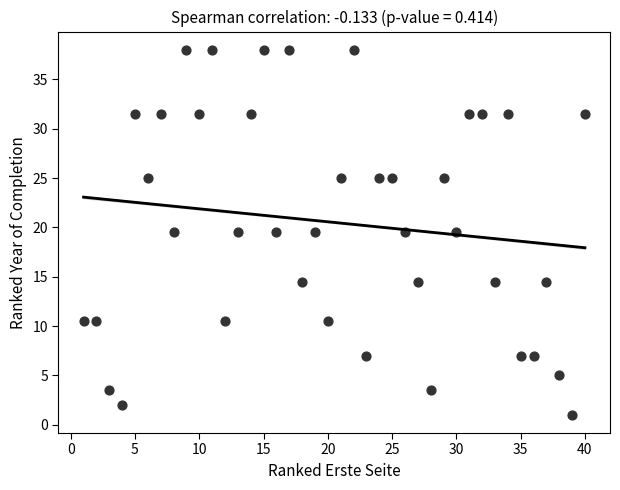

What is the range of Y values (max minus min)?

37.0